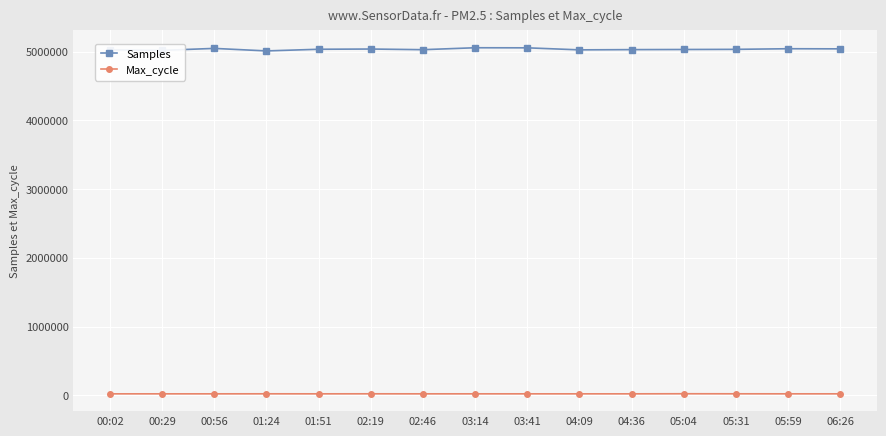

What is the sum of all Max_cycle values?

303559